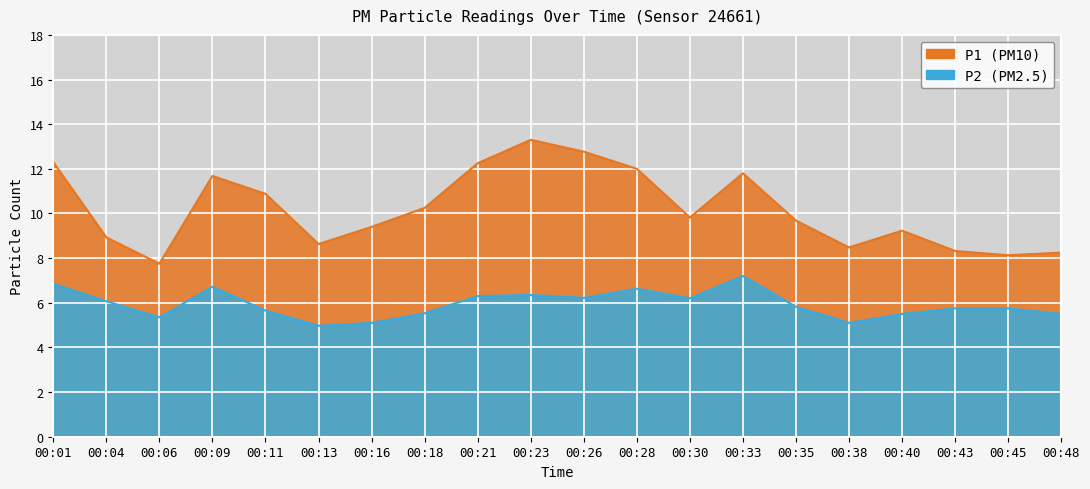

At which label does P2 first exceed 5?

00:01